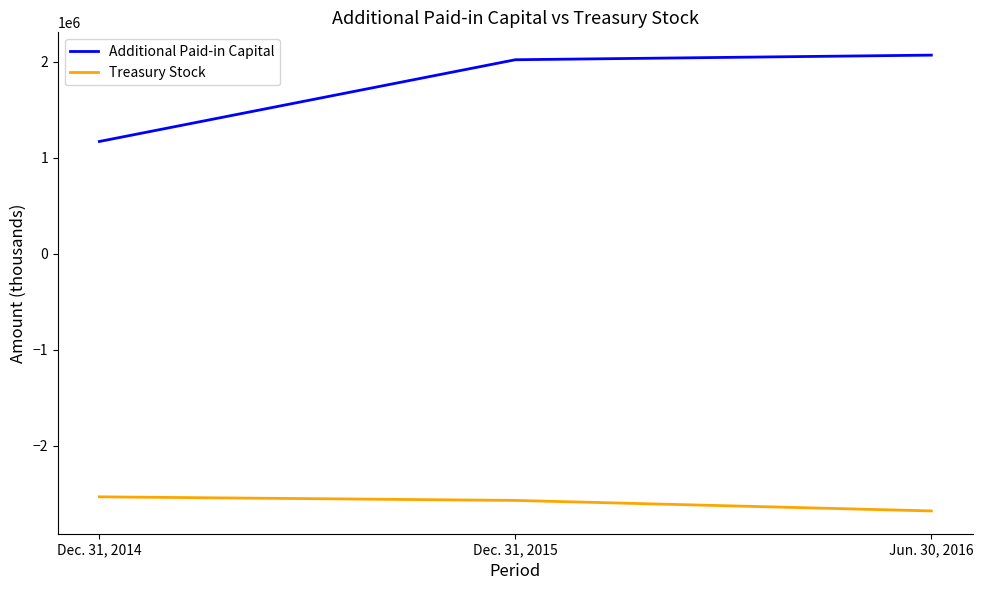

At which category does the chart reach its peak across all series?

Jun. 30, 2016